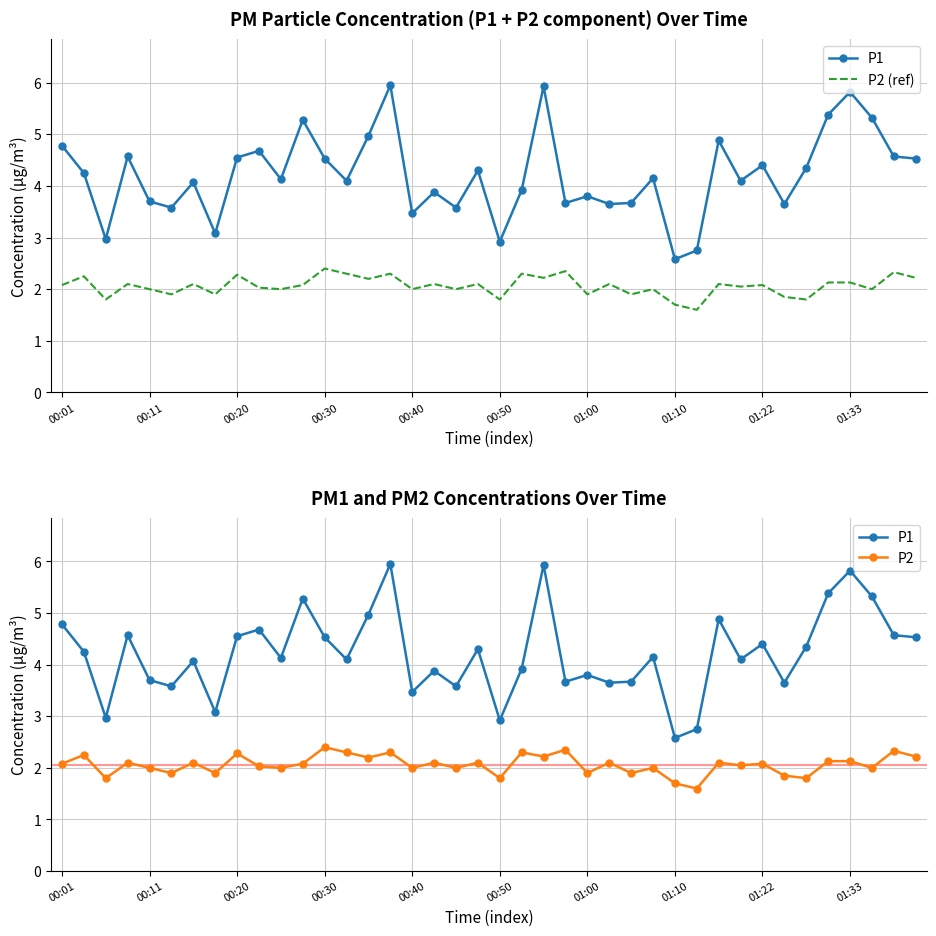

What is the greatest value displayed?

6.0